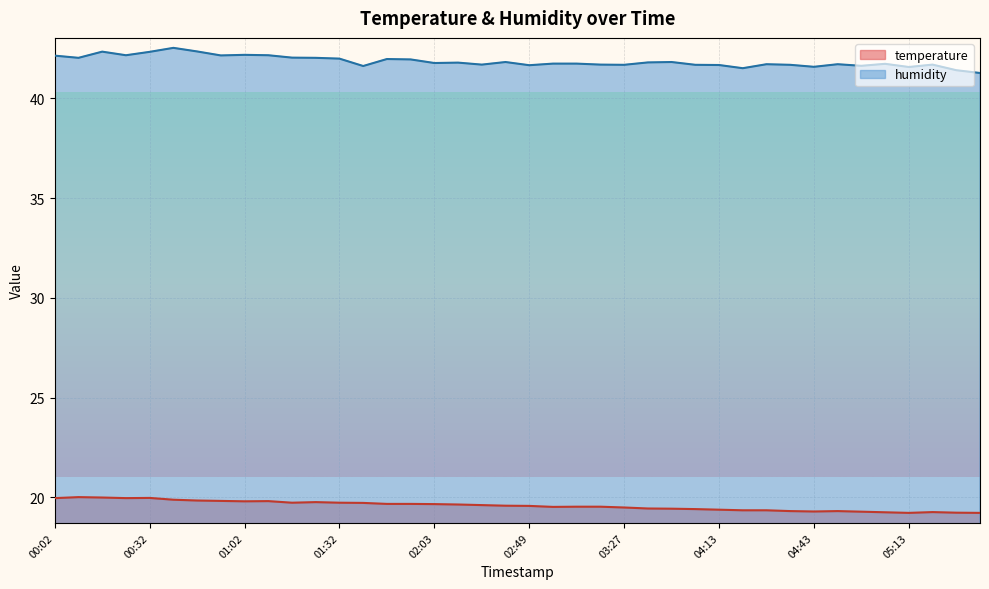

The value of temperature at 01:32 is 26.6. True or false?

False